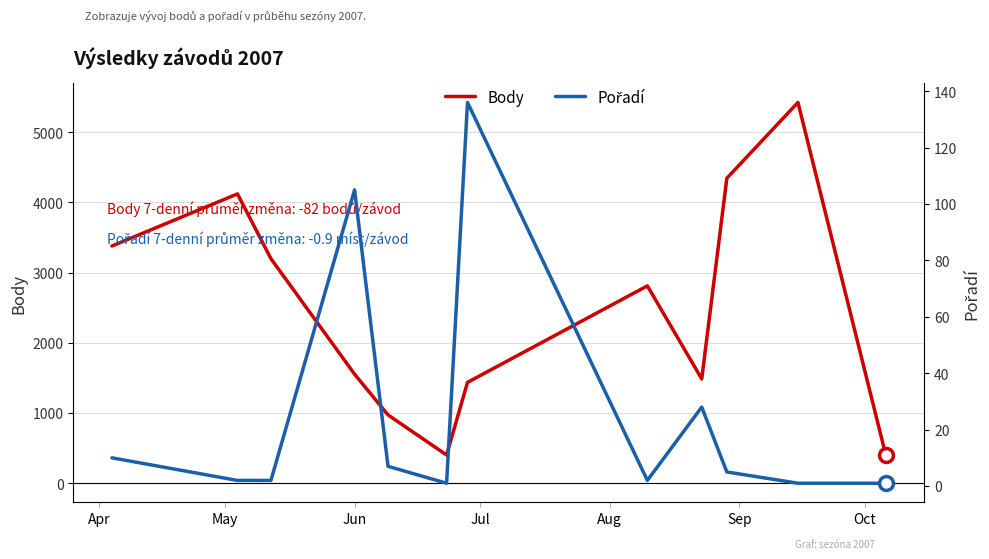

What is the maximum value for Body?

5425